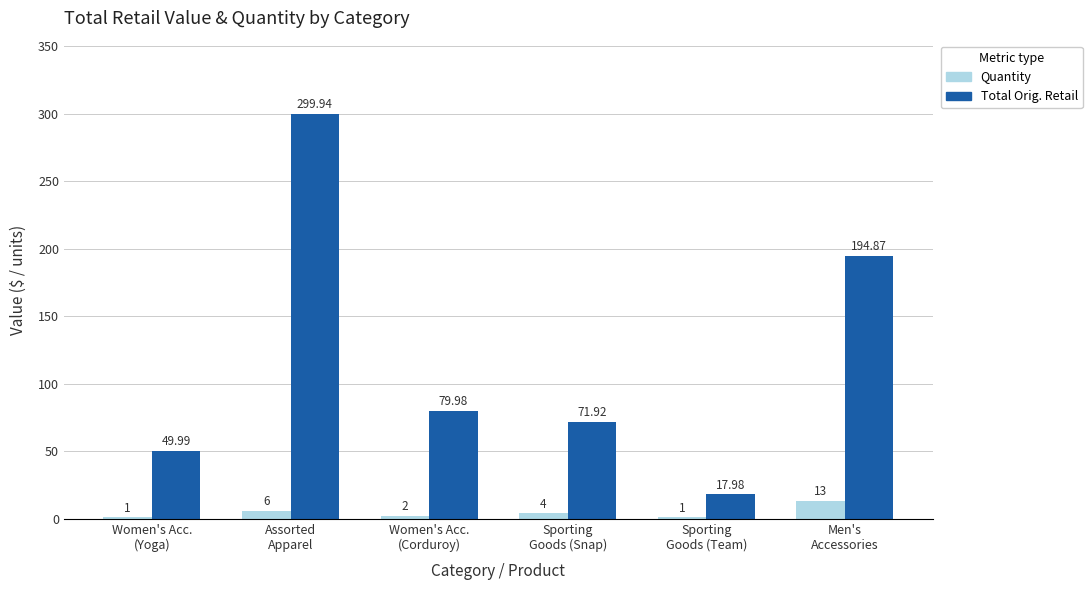

What is the sum of all Total Orig. Retail values?

714.7